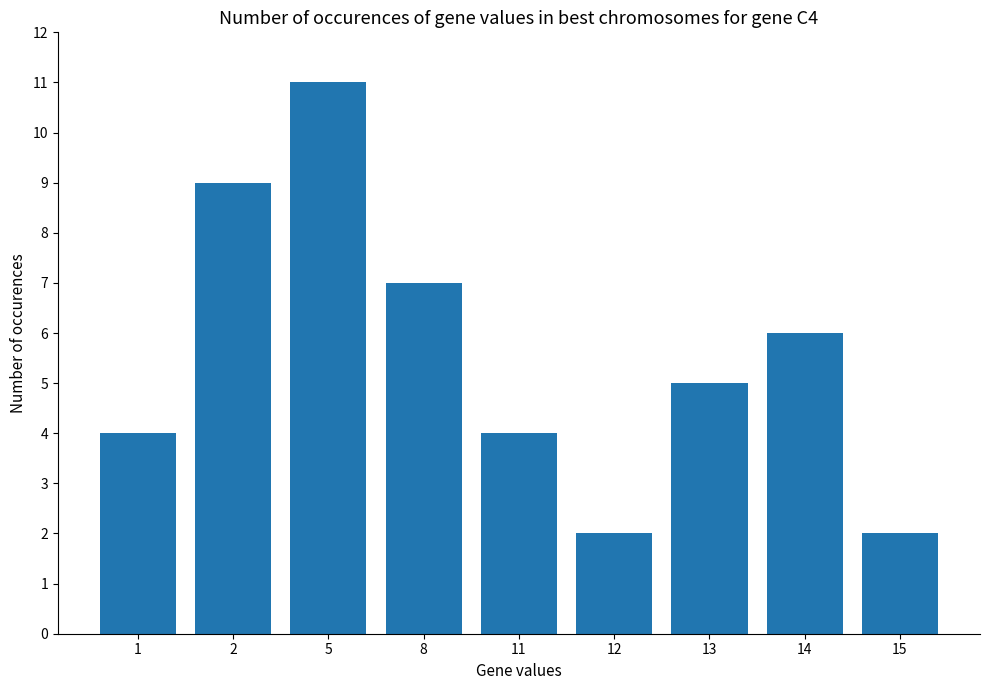

Which has a higher value, 12 or 5?

5